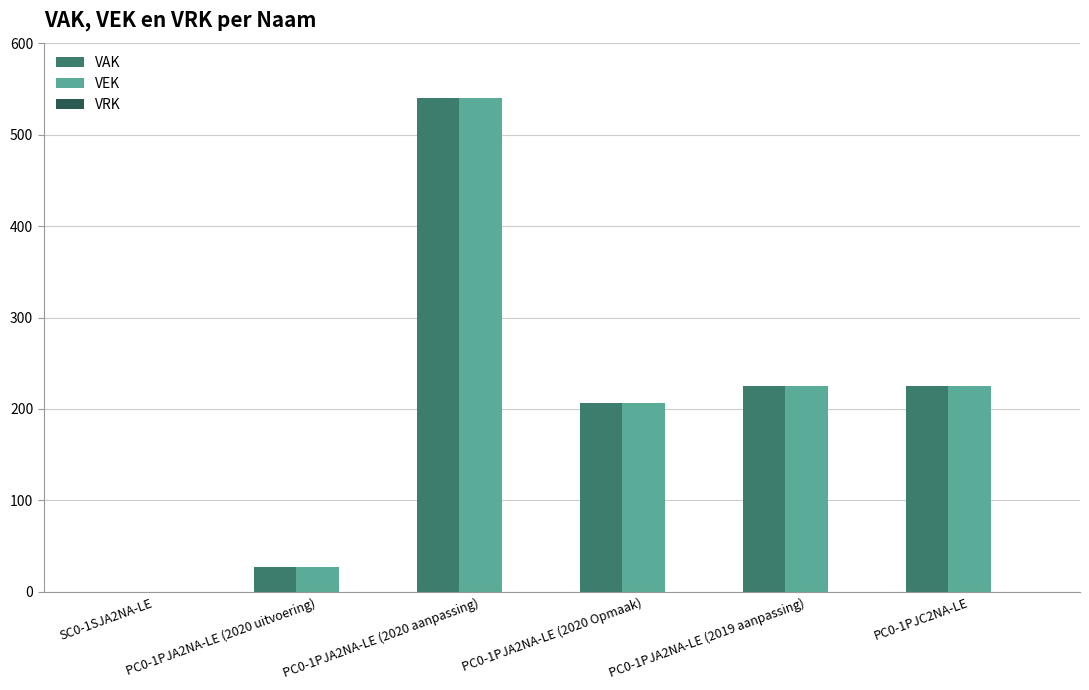

What is the highest value of the VEK series?

540